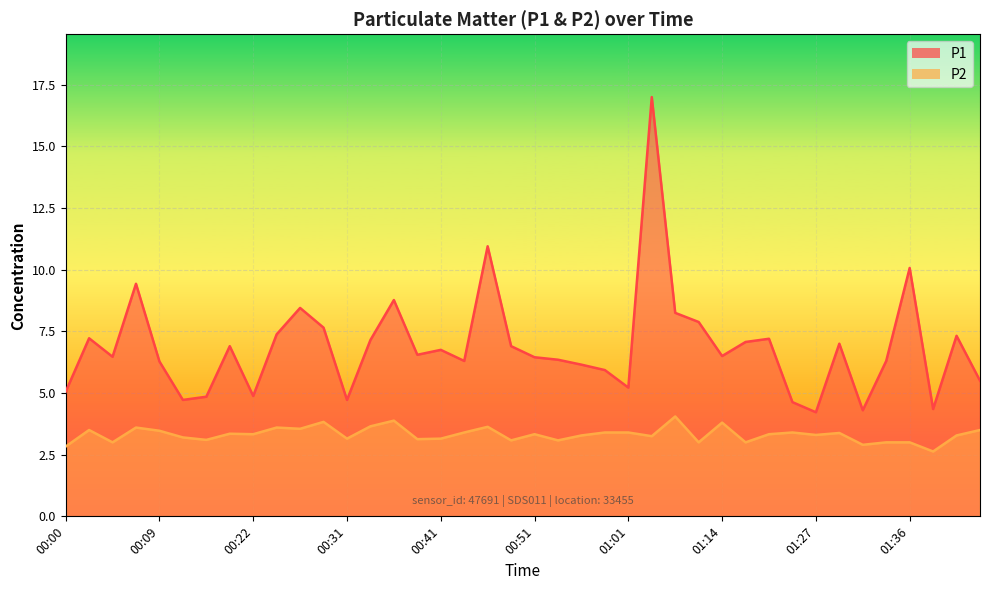

What is the difference between the maximum and minimum values in the P2 series?

1.4